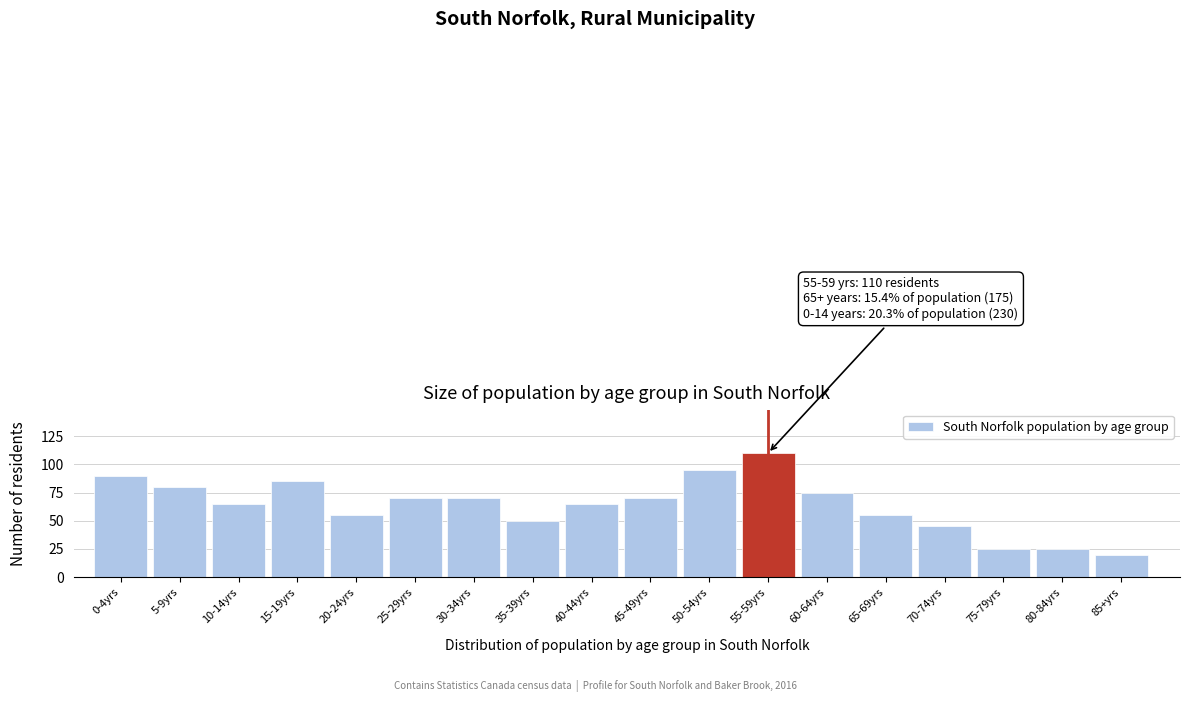

Reading right to left, transcribe all the data shown in this chart.

20	25	25	45	55	75	110	95	70	65	50	70	70	55	85	65	80	90